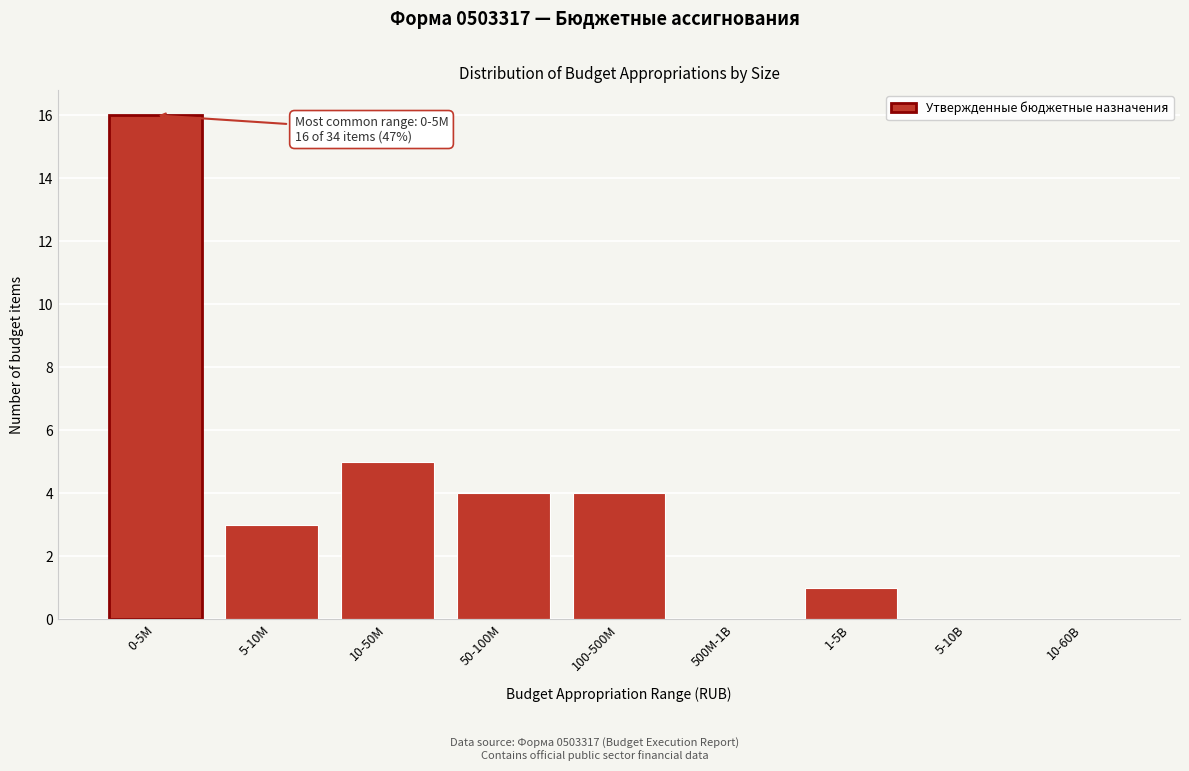

Reading left to right, list all the values displayed in this chart.

0-5M=16	5-10M=3	10-50M=5	50-100M=4	100-500M=4	500M-1B=0	1-5B=1	5-10B=0	10-60B=0